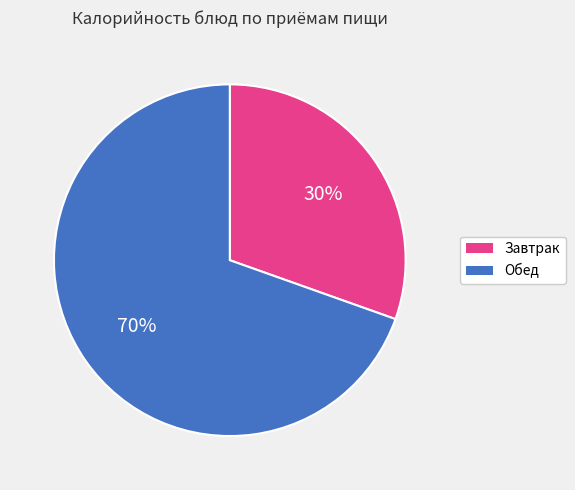

Is there a majority slice in this chart?

Yes